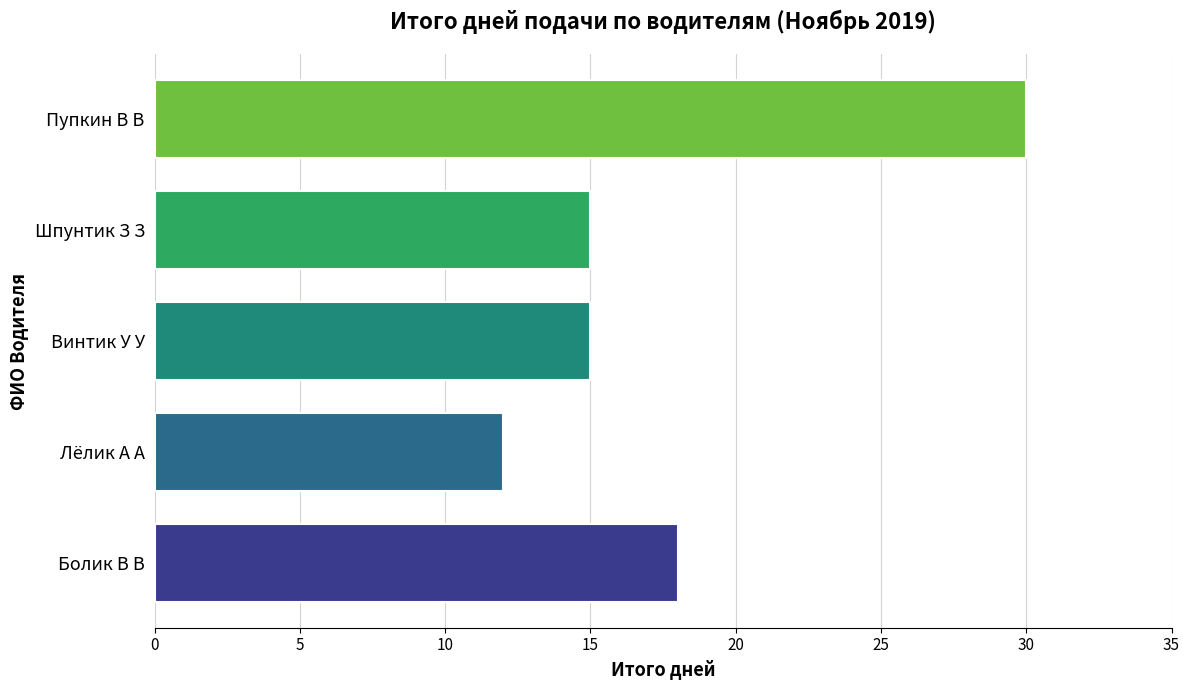

What is the difference between the maximum and minimum values?

18